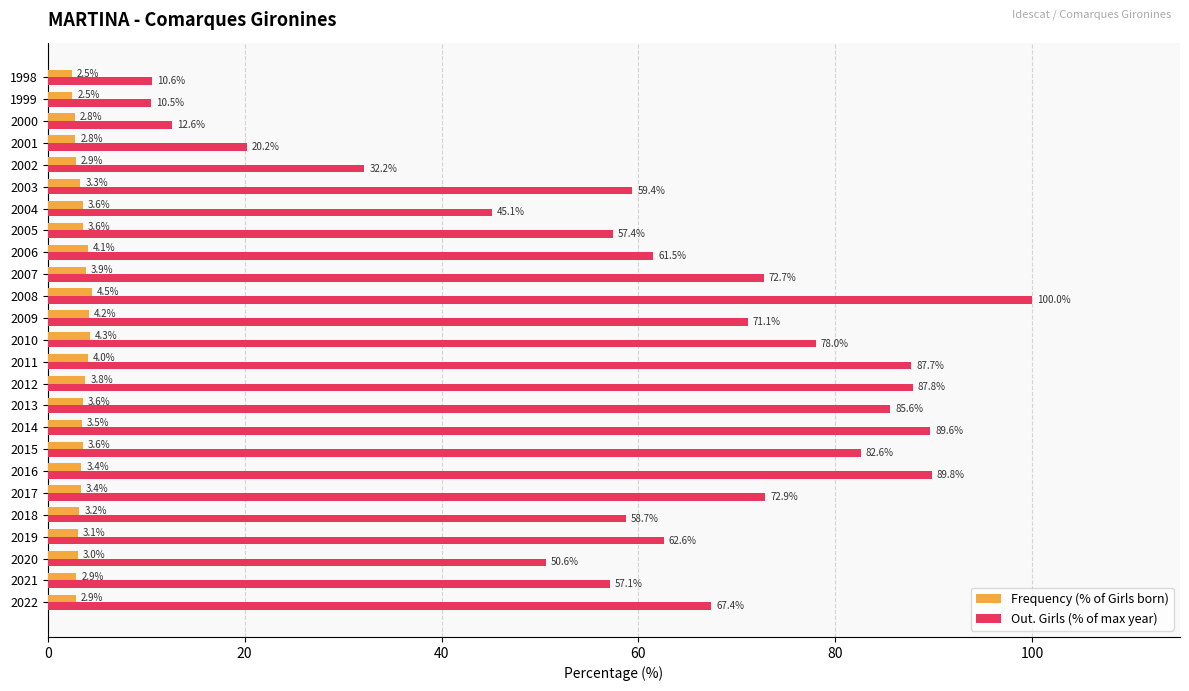

What is the difference between the maximum and second lowest values in the Out. Girls (% of max year) series?

89.4